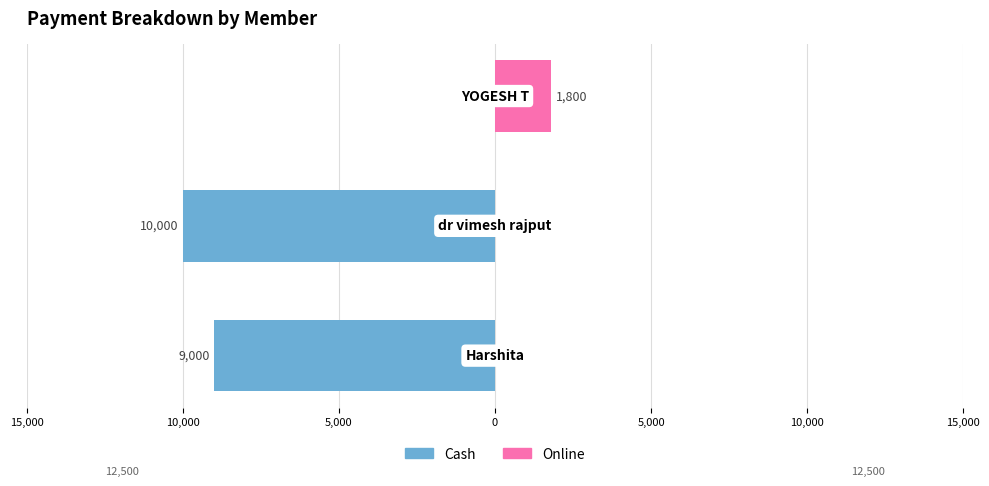

How many distinct data groups are displayed?

2